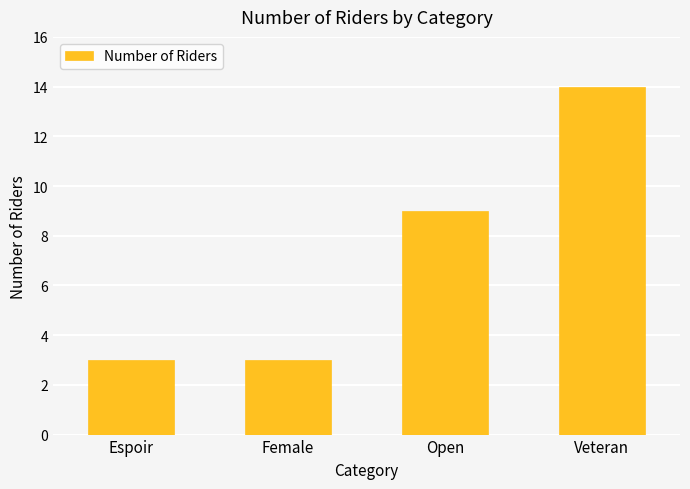

How many values are below 9?

2